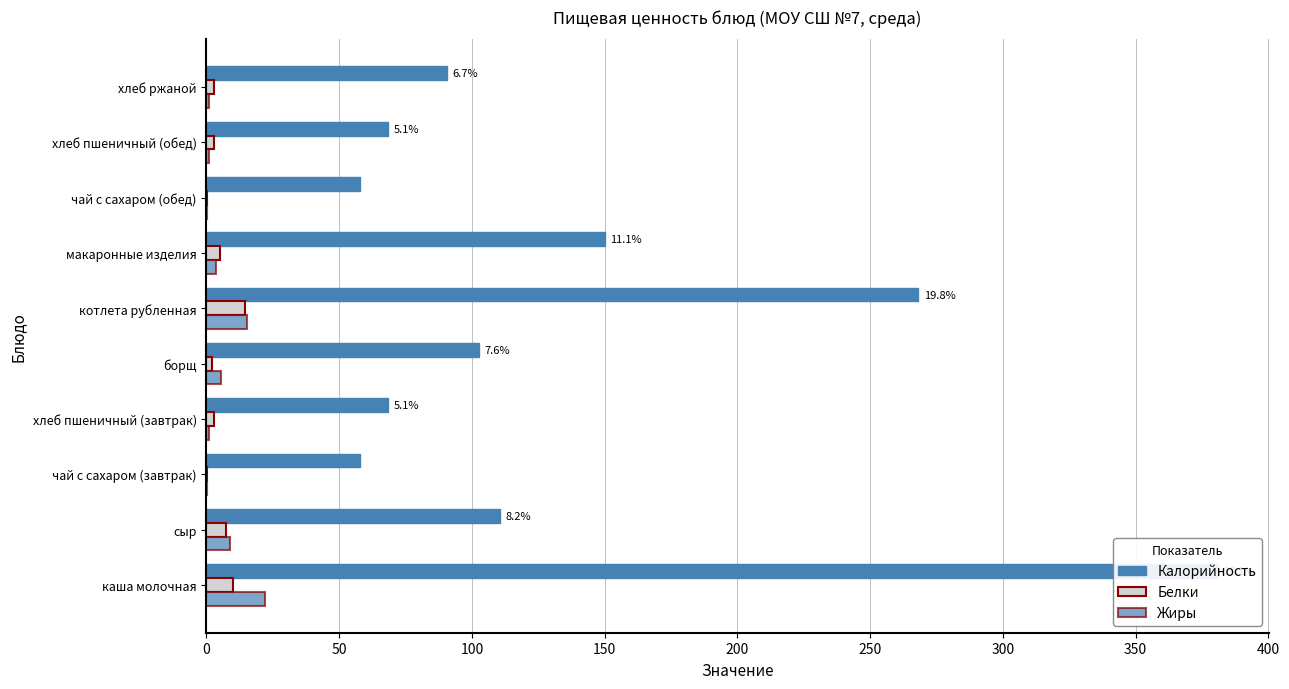

What is the value of the Жиры bar at the 8th from the left?

0.1